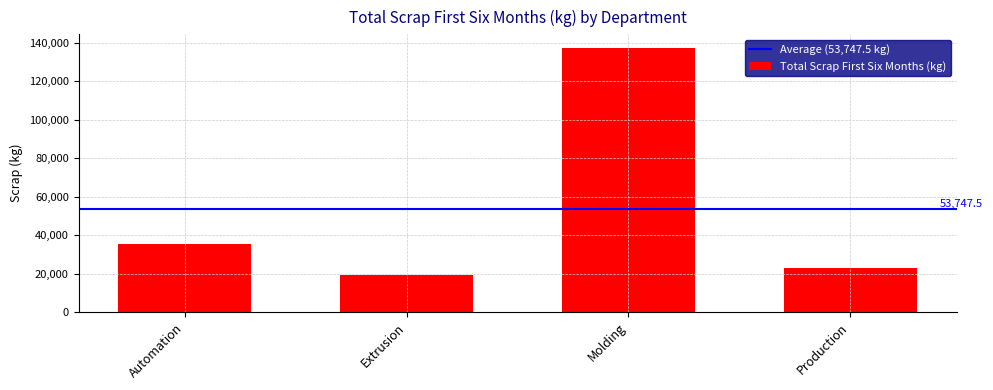

Rank the categories by value from highest to lowest.

Molding, Automation, Production, Extrusion